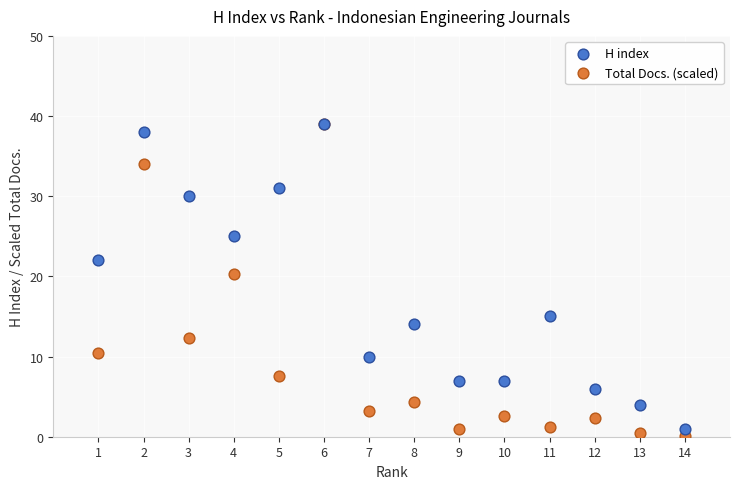

Across all series, what Y value is closest to 19?

20.3